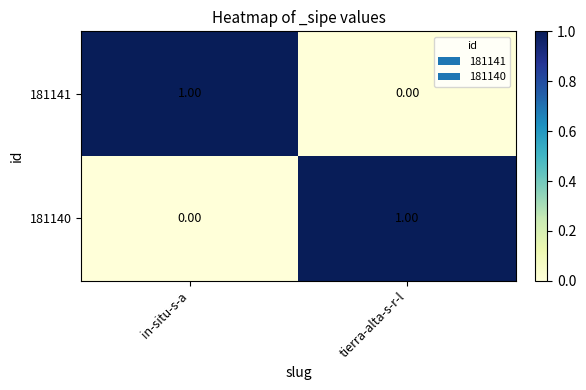

At tierra-alta-s-r-l, list the series in order from largest to smallest.

181140, 181141